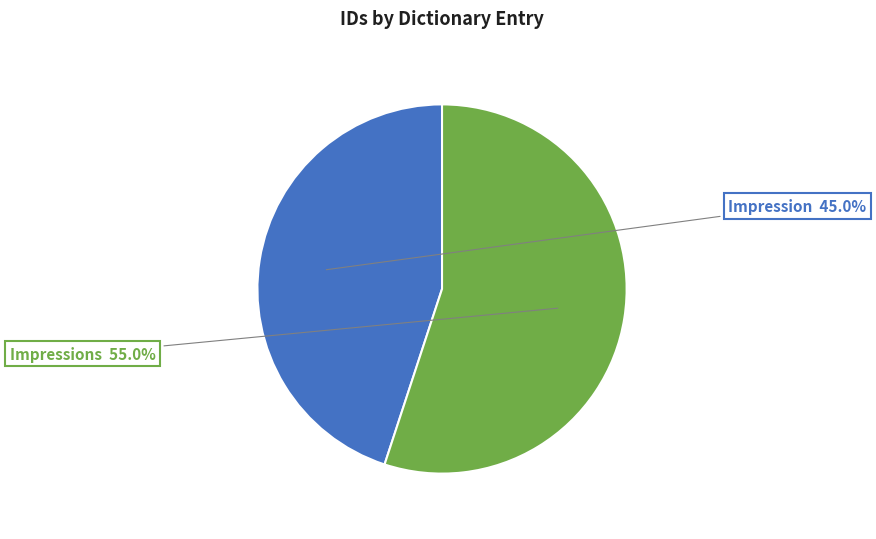

To the nearest percent, what is the combined percentage of Impressions and Impression?

100%